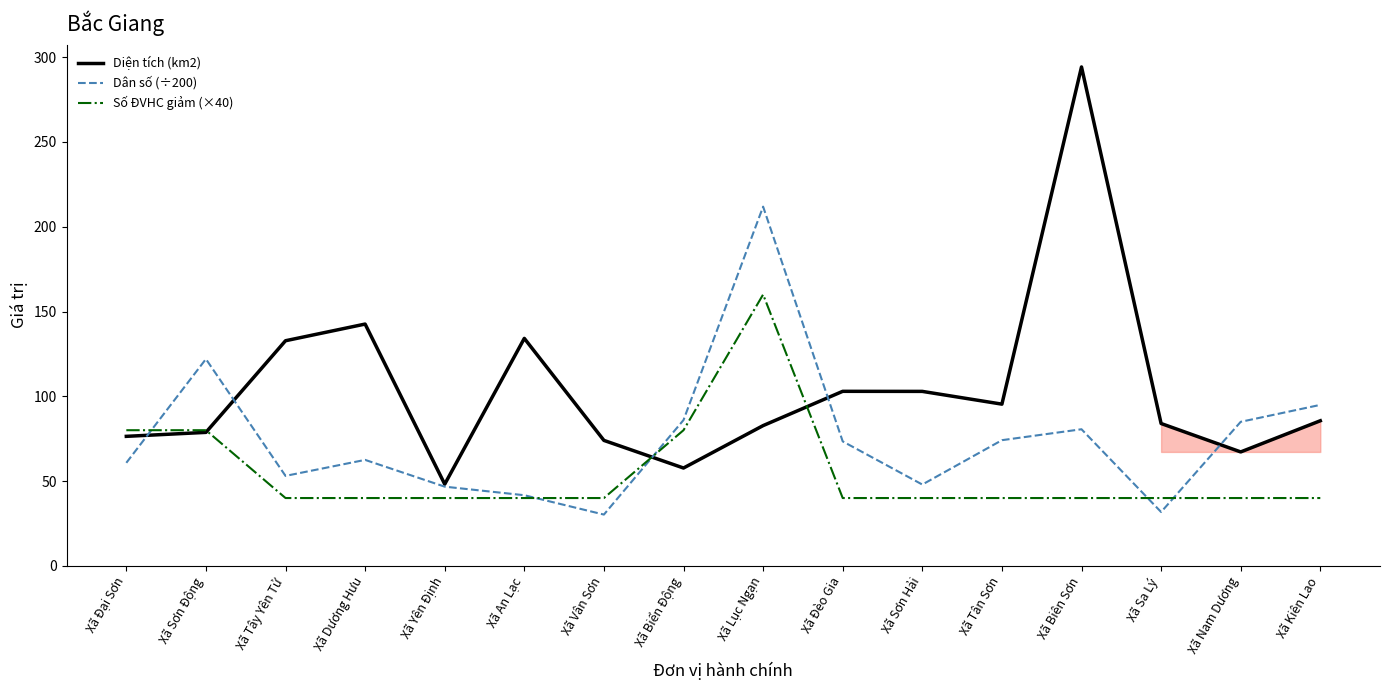

Is the value of Số ĐVHC giảm (×40) at Xã Sa Lý greater than the value of Dân số (÷200) at Xã Đèo Gia?

No